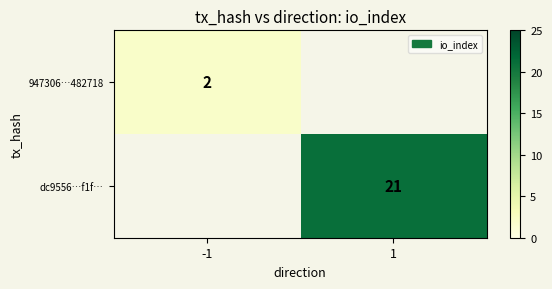

Is it true that dc9556…f1f… equals 21 at 1?

True